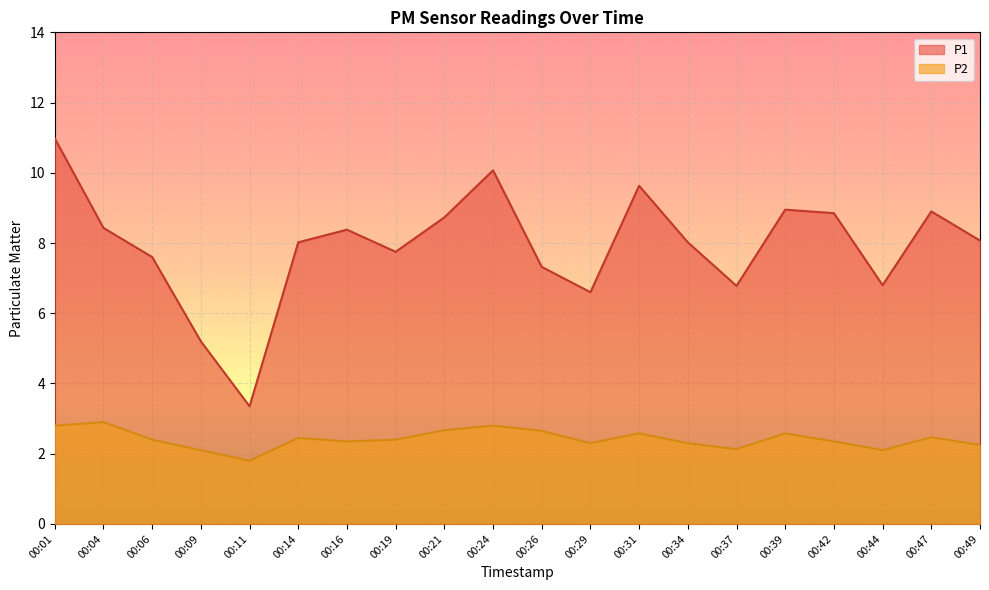

True or false: P1 and P2 cross at least once.

False